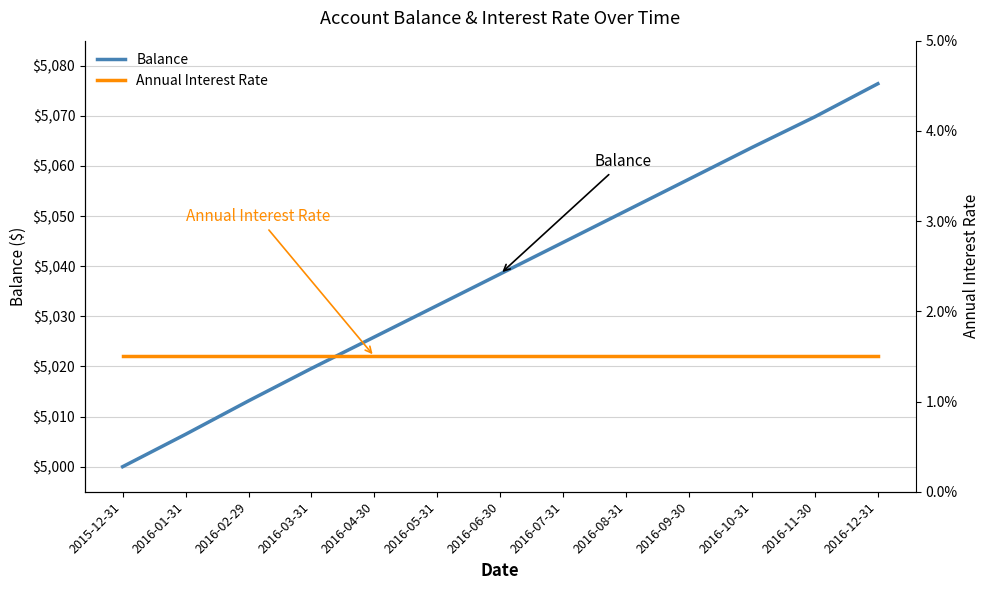

Which series has the largest range (max minus min)?

Balance